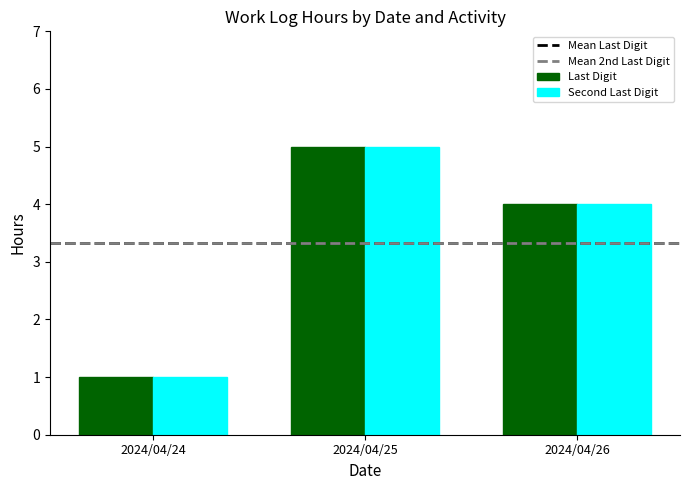

The value of Last Digit at 2024/04/25 is 1. True or false?

False